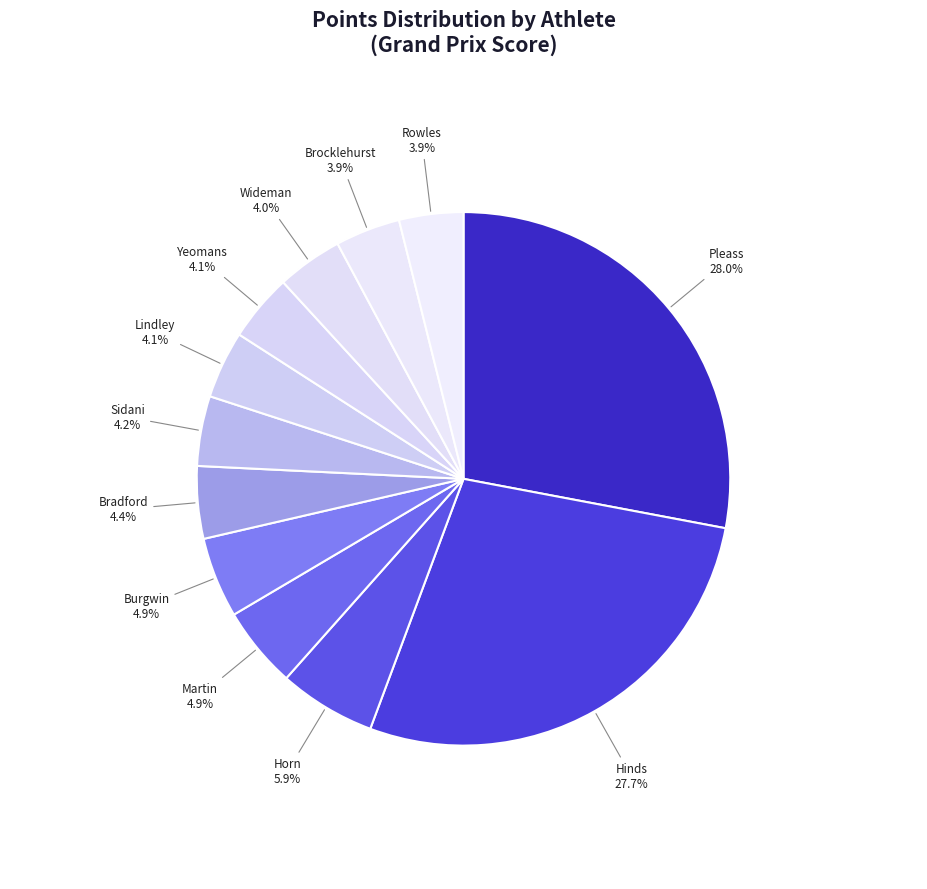

To the nearest percent, what is the average slice percentage?

8%